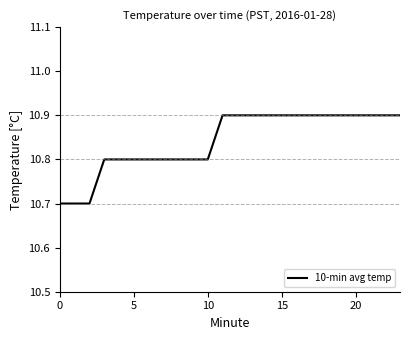

What is the maximum value shown in the chart?

10.9